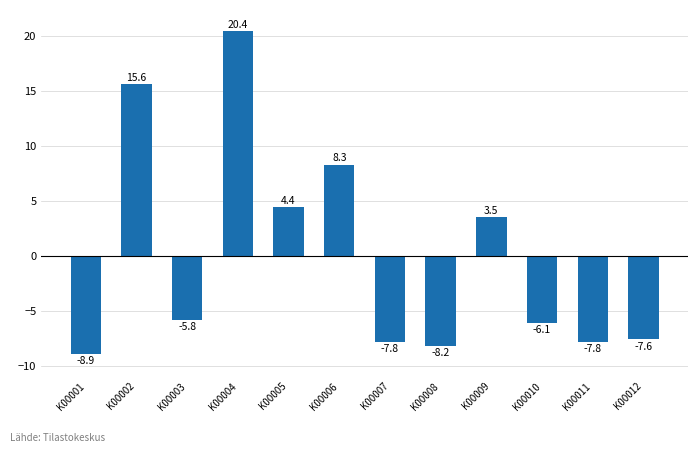

What is the maximum value shown in the chart?

20.4